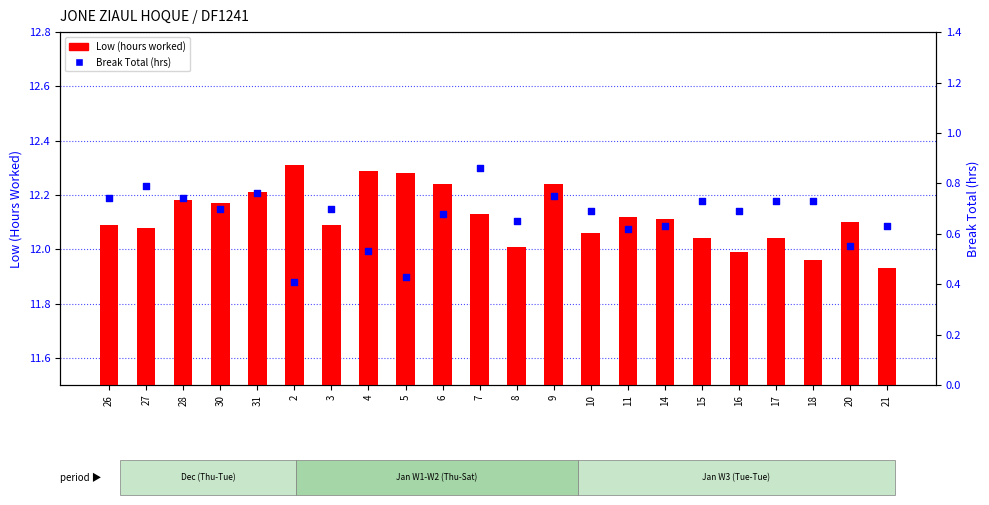

What is the total value across all series at 4?

12.8